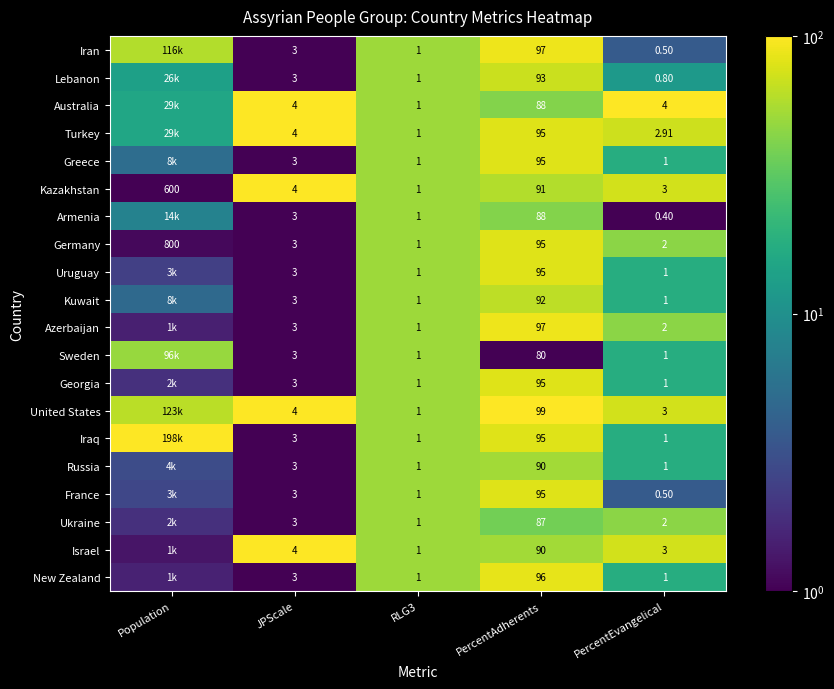

Between RLG3 and PercentEvangelical, which series saw the biggest shift?

Australia